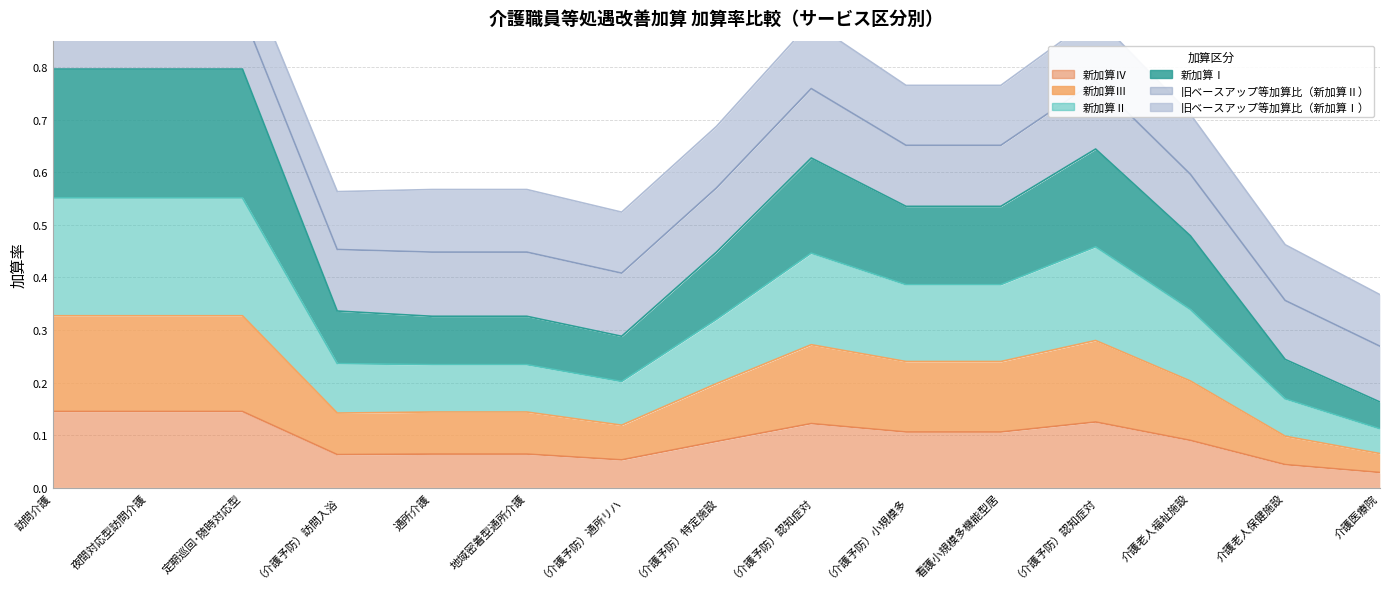

What is the label of the 4th point from the right?

（介護予防）認知症対